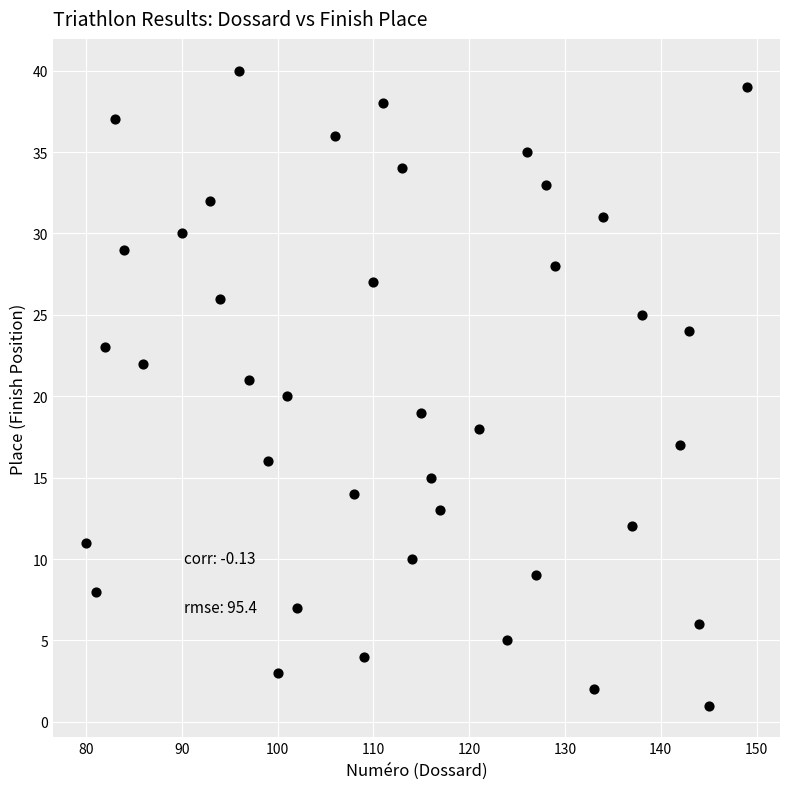

What is the range of Y values (max minus min)?

39